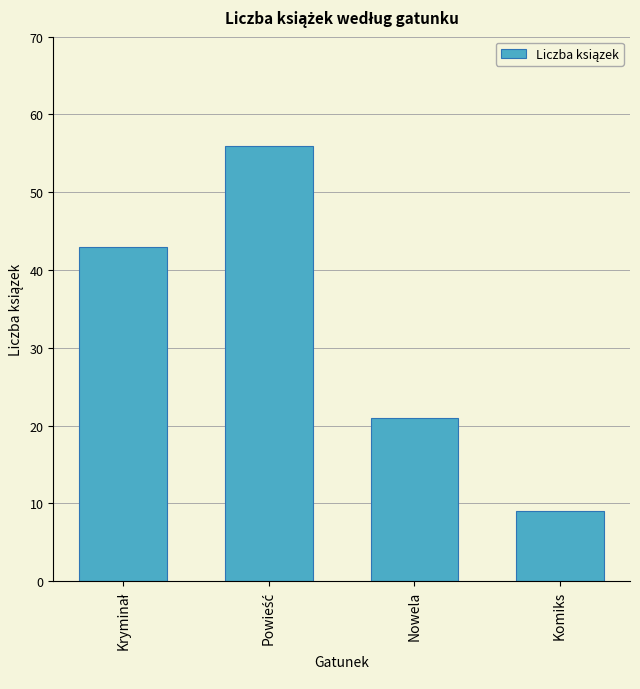

At which category does the chart reach its minimum across all series?

Komiks